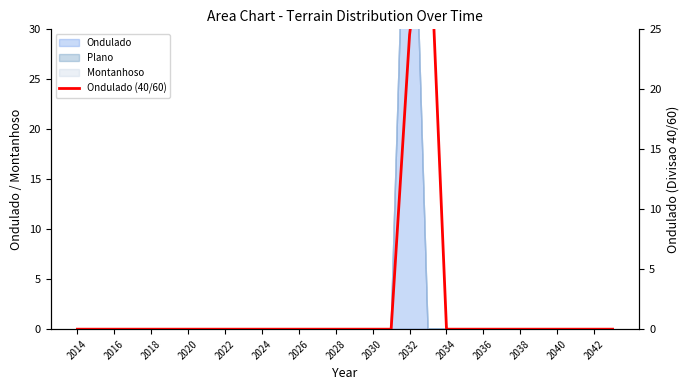

How many positive values are there?

2